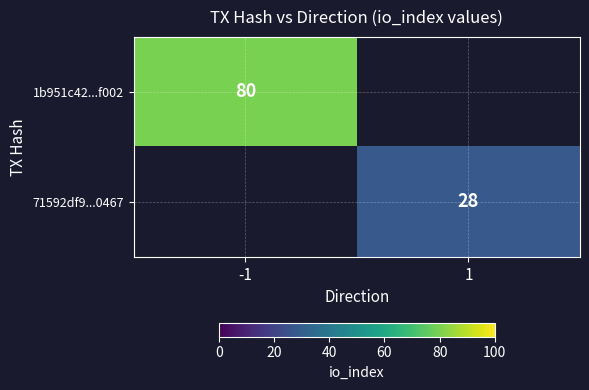

Is the value of 1b951c42...f002 at -1 greater than the value of 71592df9...0467 at 1?

Yes